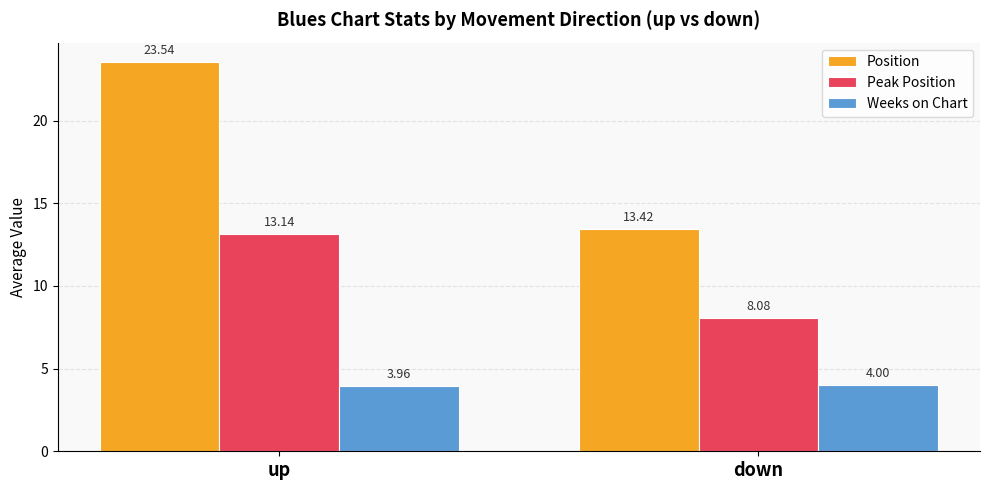

How many bars are there in each group?

3